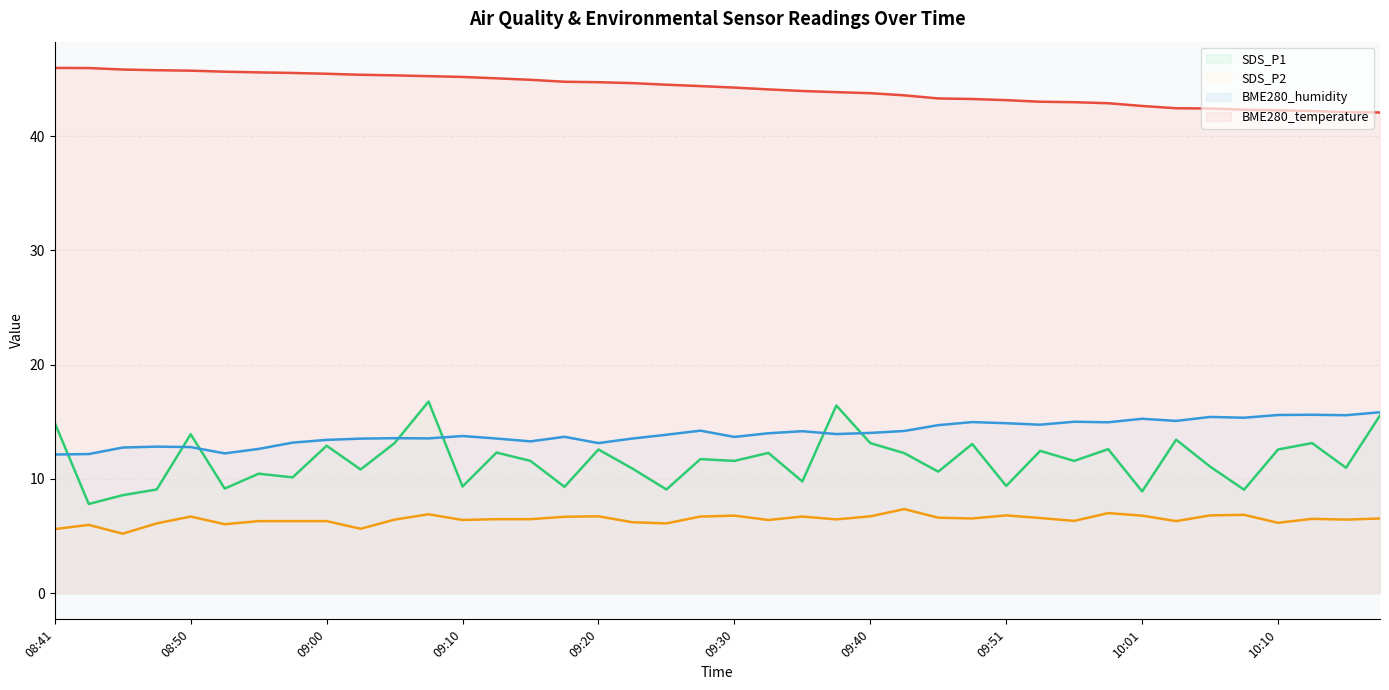

The BME280_temperature series shows 11.0 at 08:58. True or false?

False